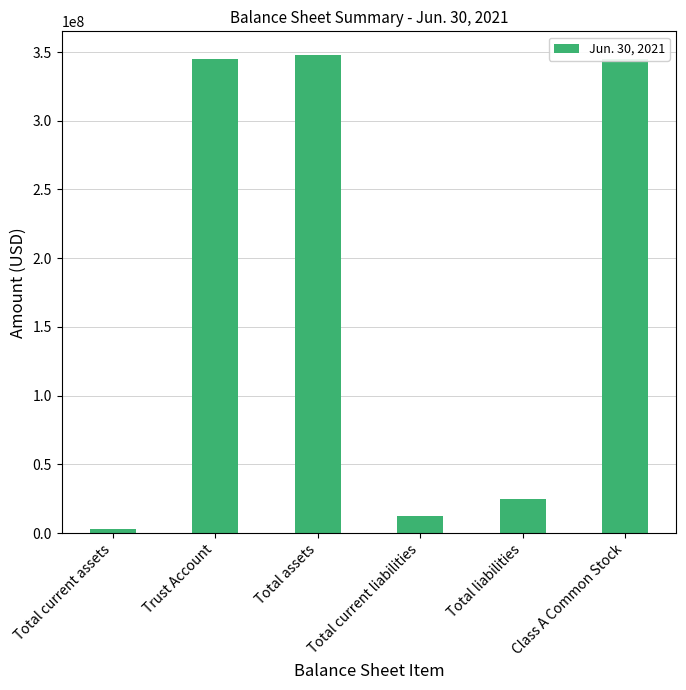

The value at Class A Common Stock is 610552859. True or false?

False